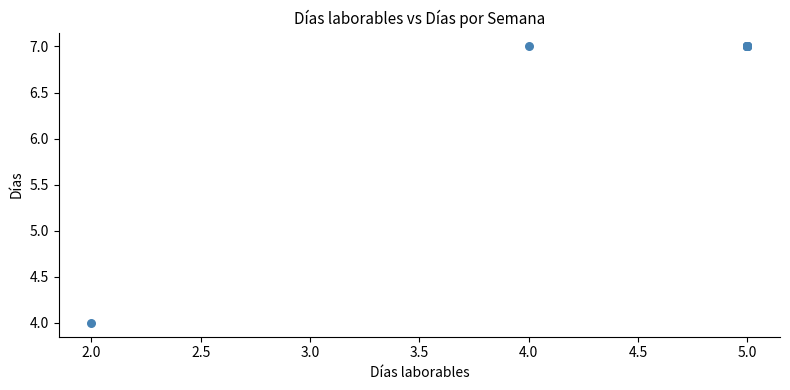

What Y value in the scatter plot is closest to 5?

4